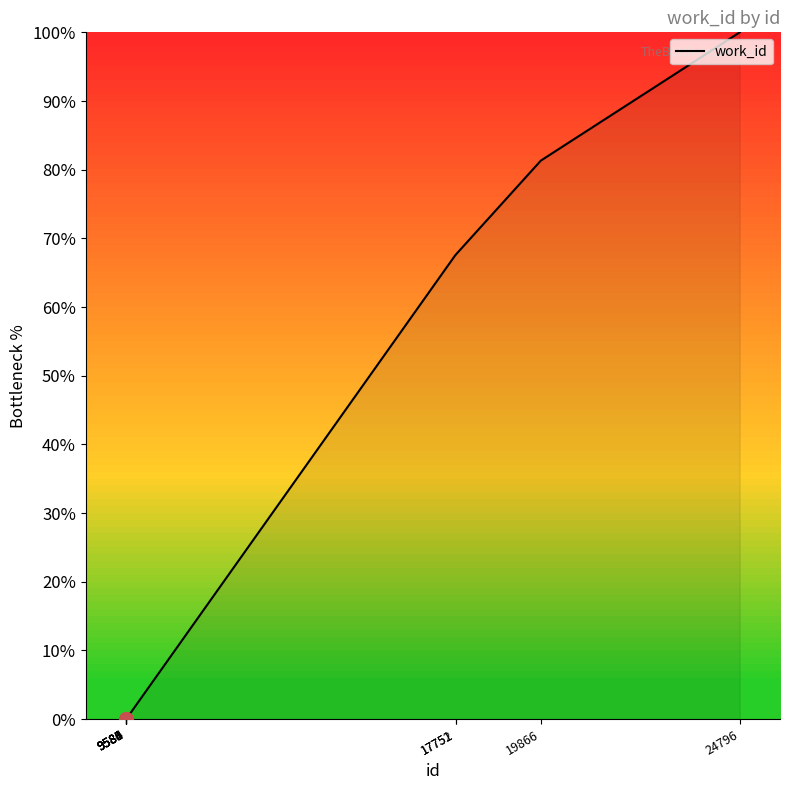

What is the difference between the second highest and second lowest values?

81.3